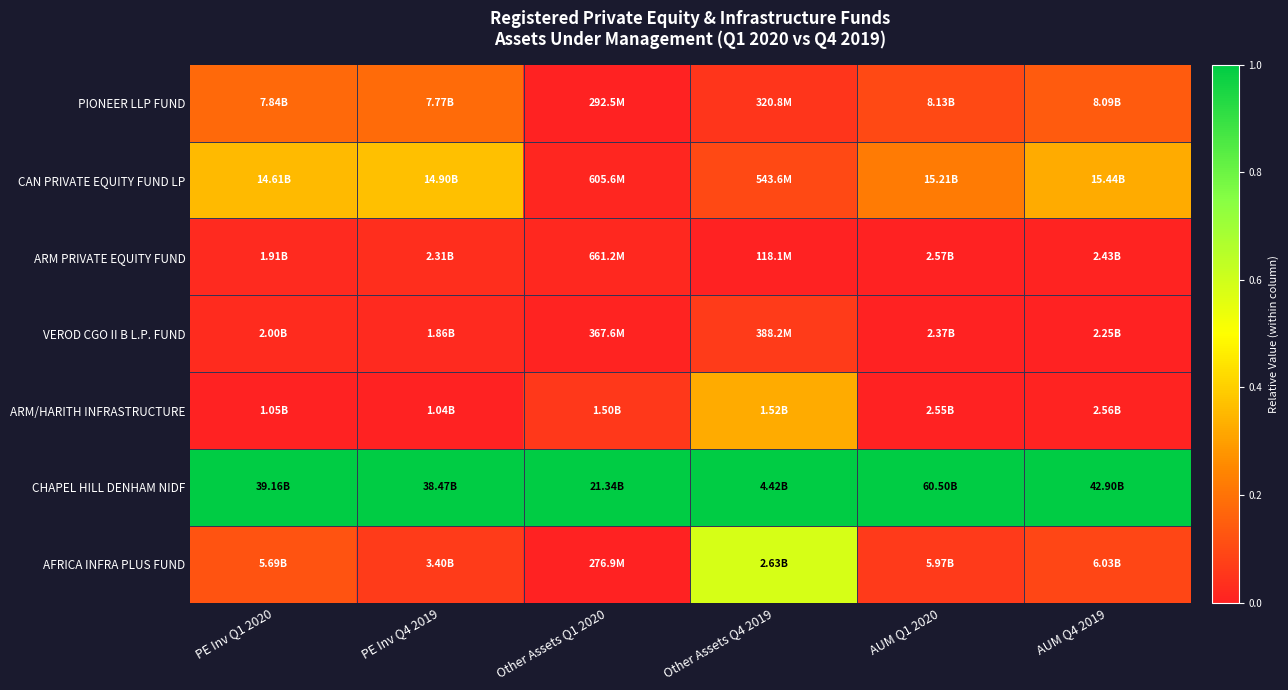

What is the difference between the highest and lowest values at Other Assets Q4 2019?

1.0